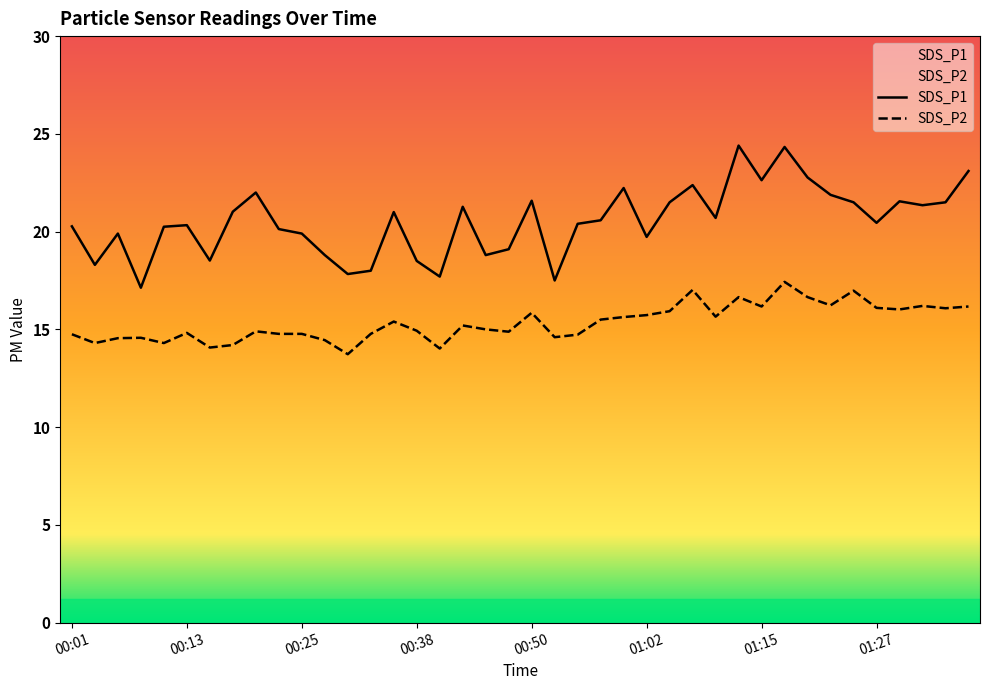

In SDS_P1, how many points are higher than both neighbors (excluding endpoints)?

11